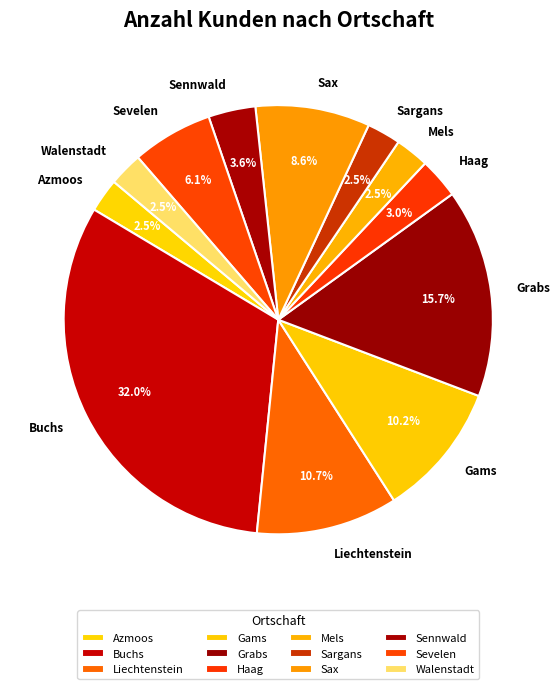

What is the ratio of the value at Sargans to the value at Sevelen?

0.4